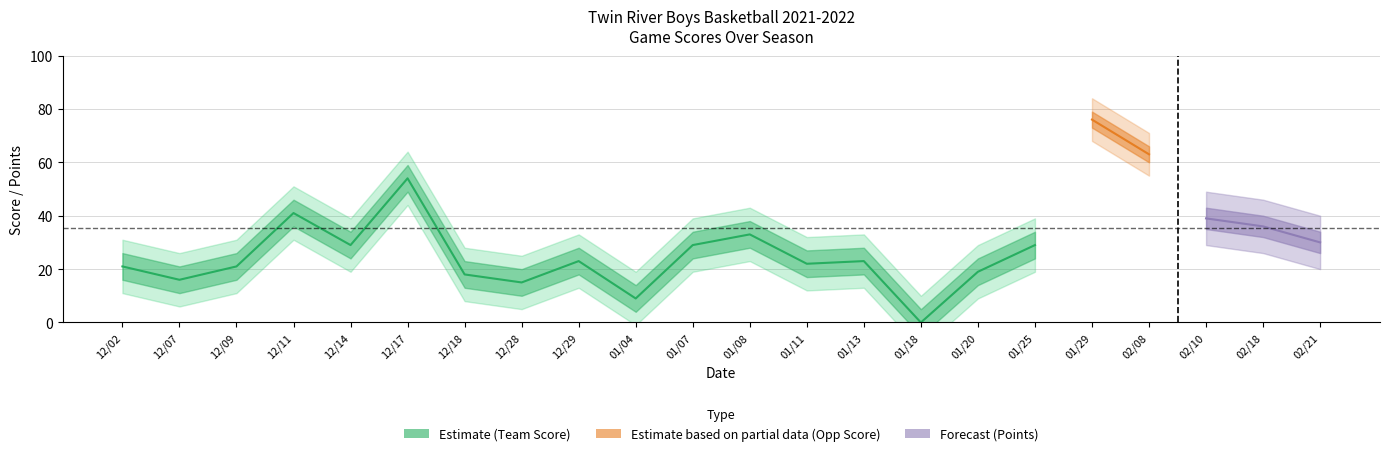

Rank the series by their average value, from highest to lowest.

Opponent Score, Points, Team Score